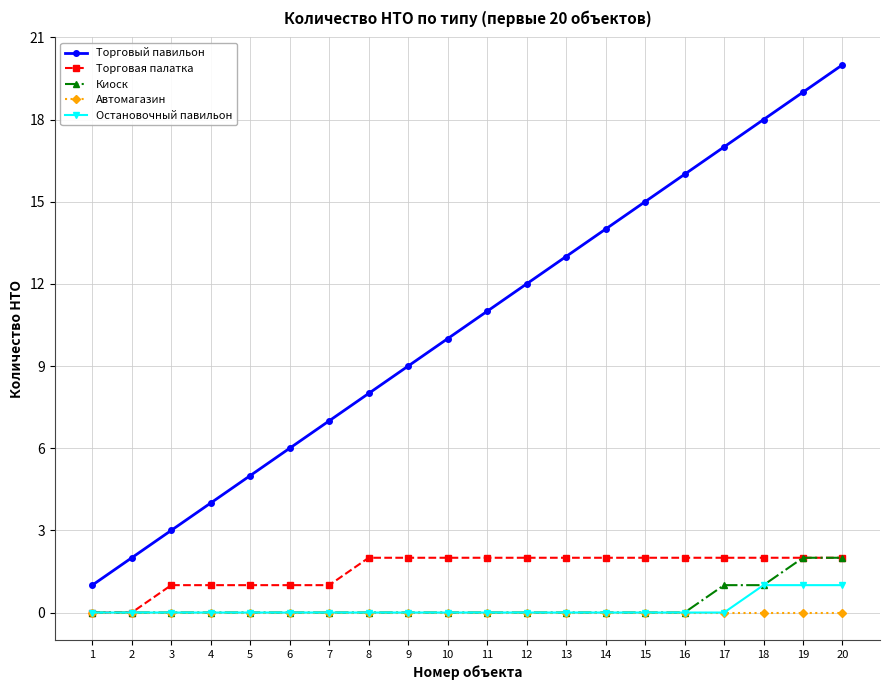

What is the maximum value for Торговый павильон?

20